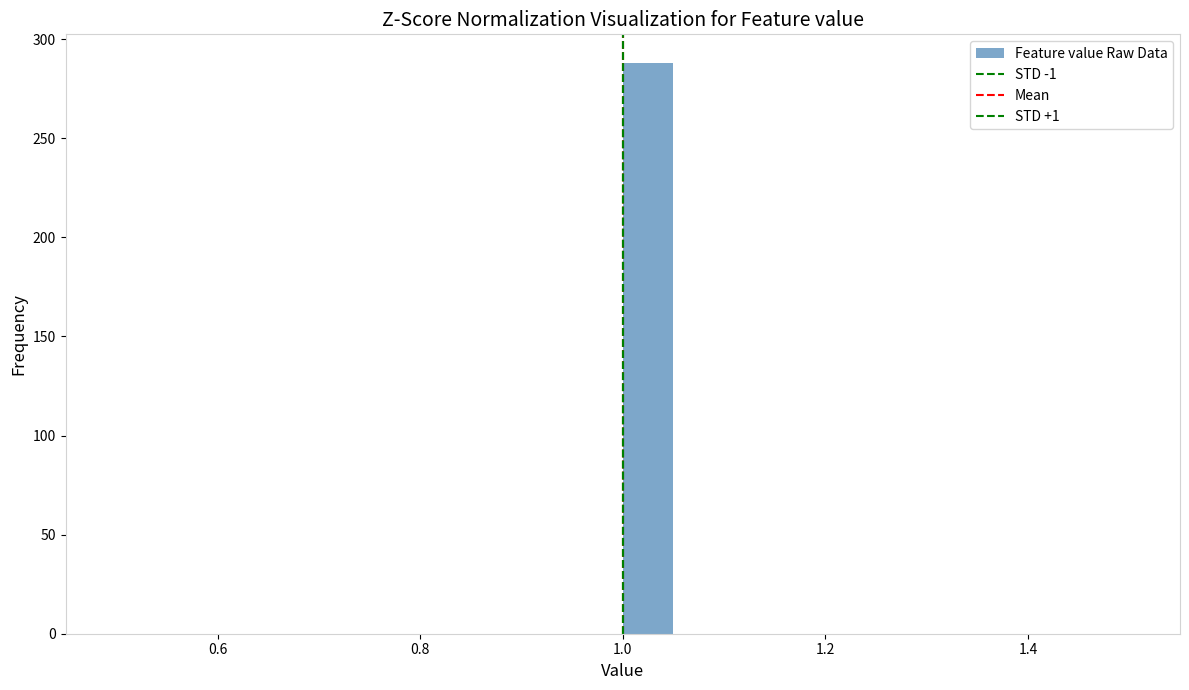

Read against the x-axis, roughly where is the centre of the tallest bar?

1.02